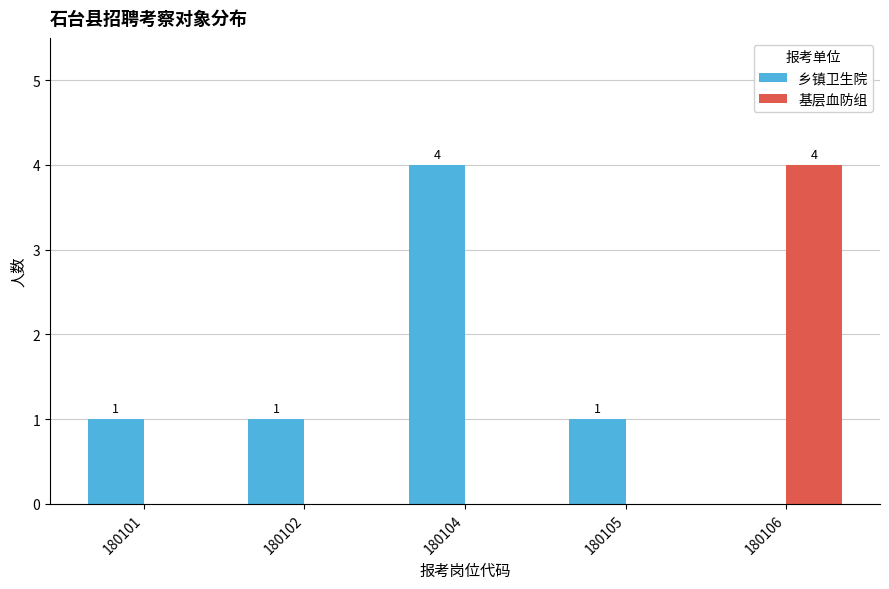

True or false: 基层血防组 has a value of 2 at 180106.

False